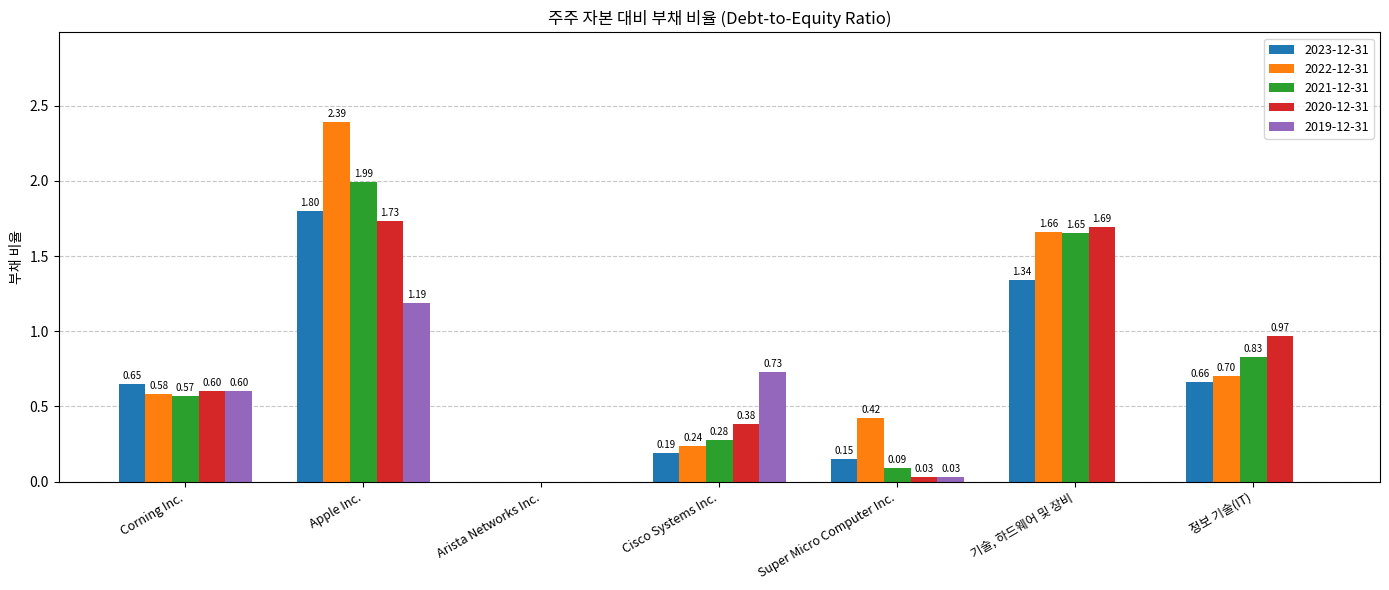

What is the average value of the 2022-12-31 series?

0.9